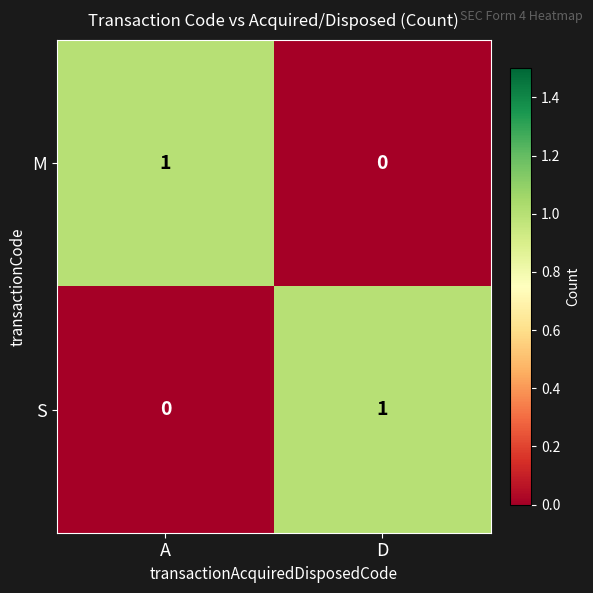

True or false: S has a value of 0 at A.

True